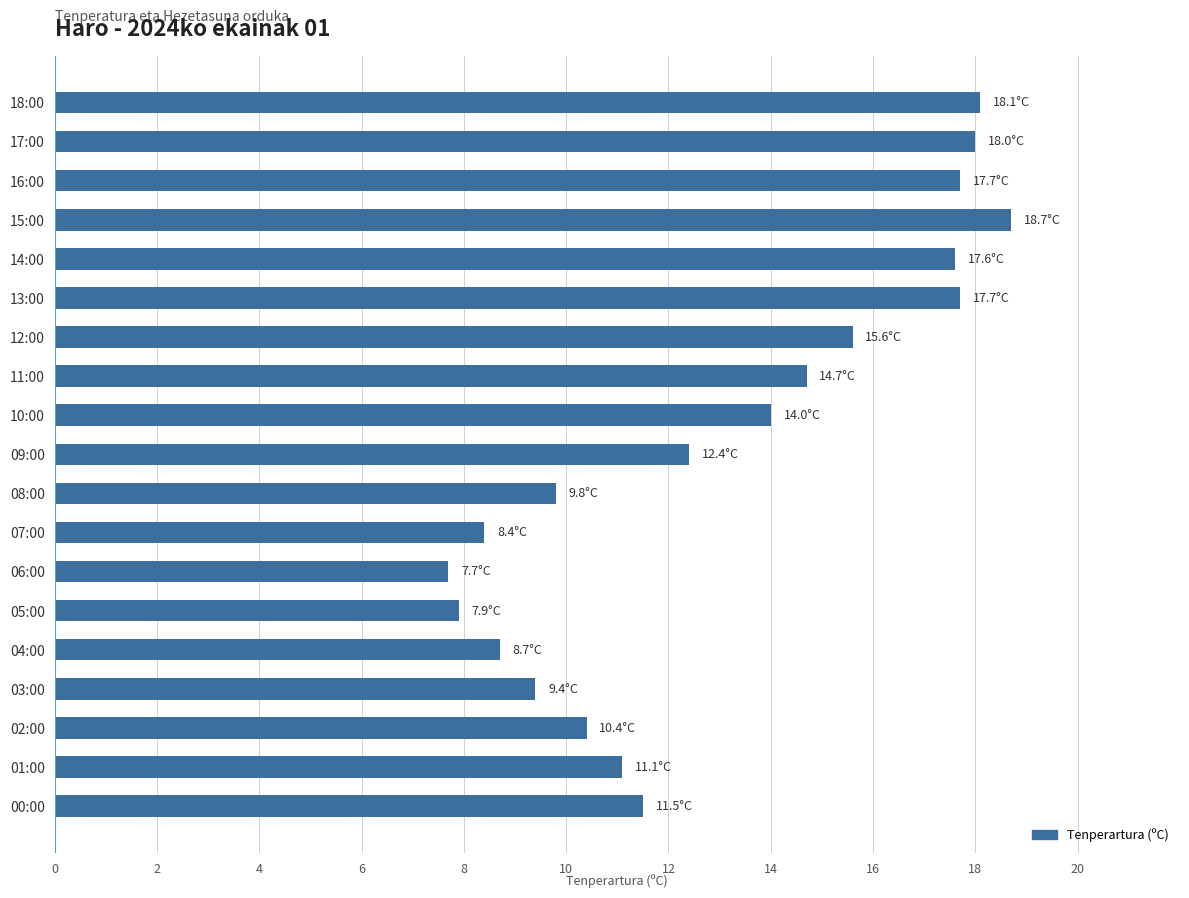

Reading top to bottom, transcribe all the data shown in this chart.

18.1	18.0	17.7	18.7	17.6	17.7	15.6	14.7	14.0	12.4	9.8	8.4	7.7	7.9	8.7	9.4	10.4	11.1	11.5